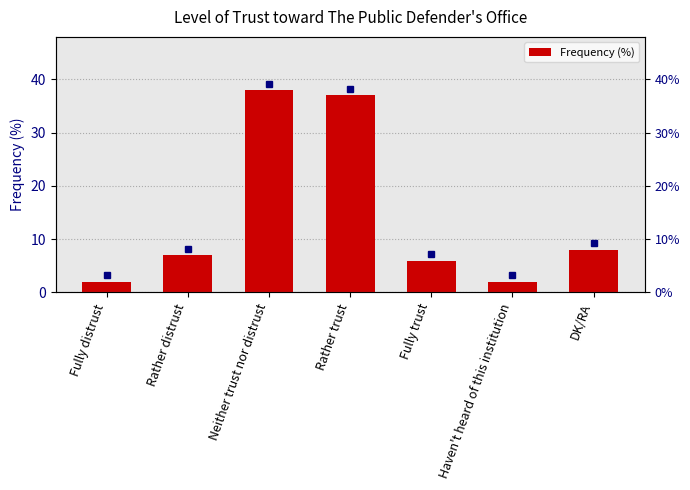

Reading right to left, extract all data points from this chart.

8	2	6	37	38	7	2